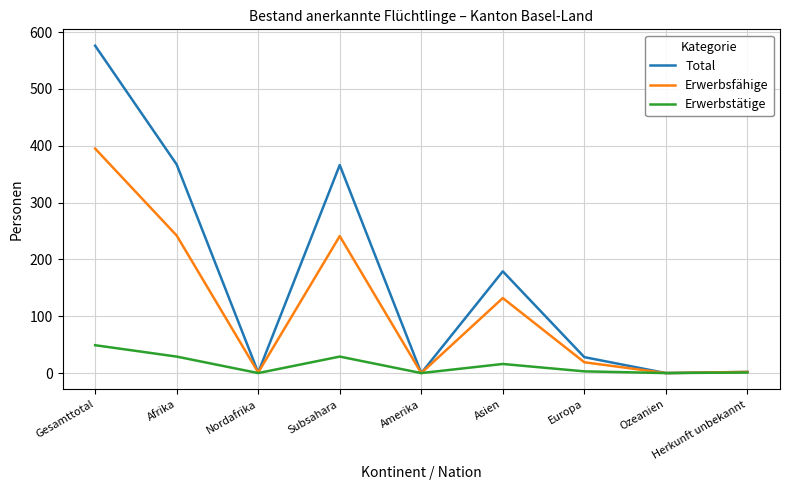

Which series has the largest range (max minus min)?

Total